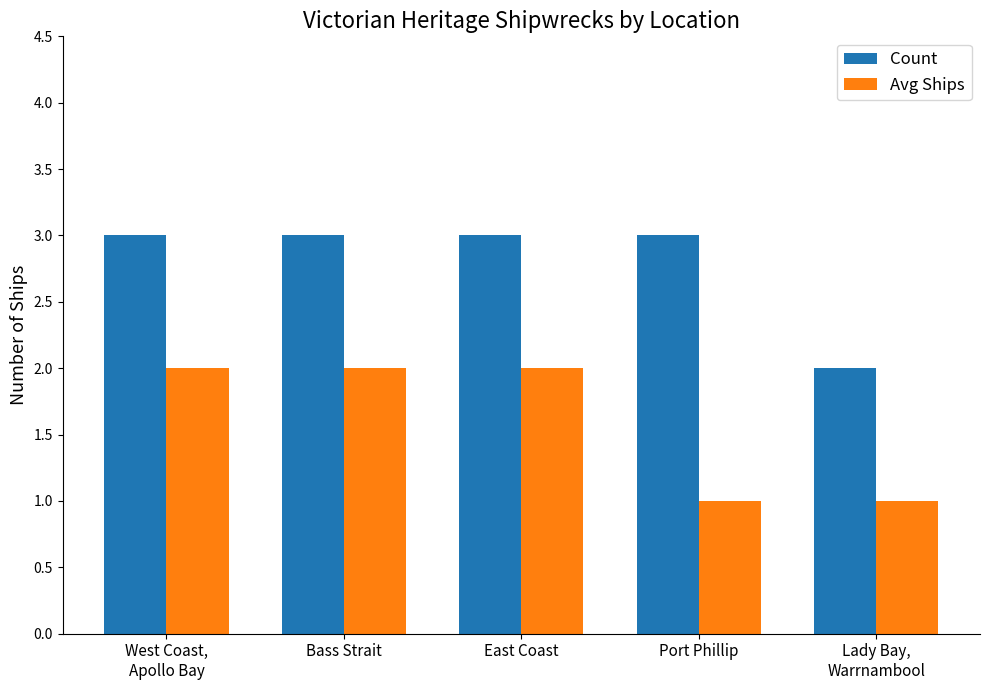

Which series changed the most between East Coast and Port Phillip?

Avg Ships